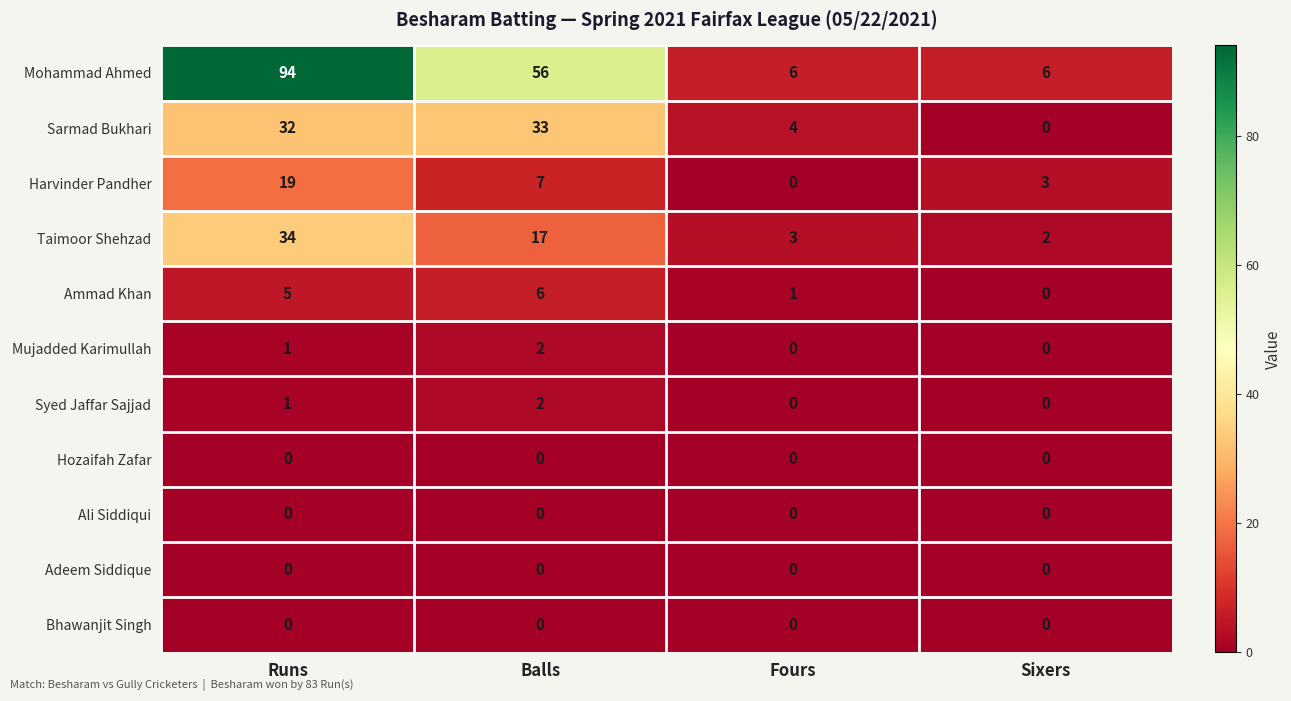

Which series changed the most between Runs and Balls?

Mohammad Ahmed